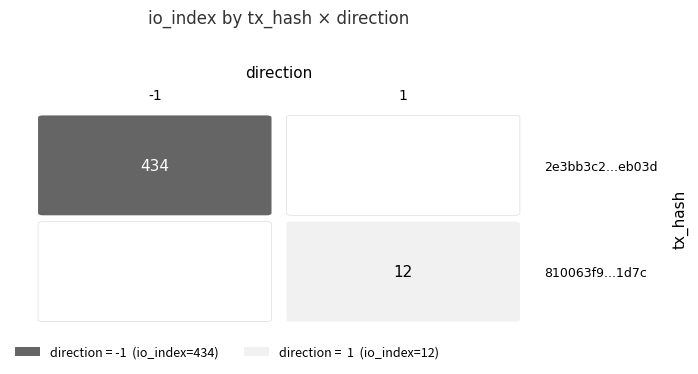

Rank the series at io_index from lowest to highest value.

810063f94183e8ef04d31707e75ab9db9ad1d7c, 2e3bb3c241e6c138f2ce858ad77ee8957eeb03d